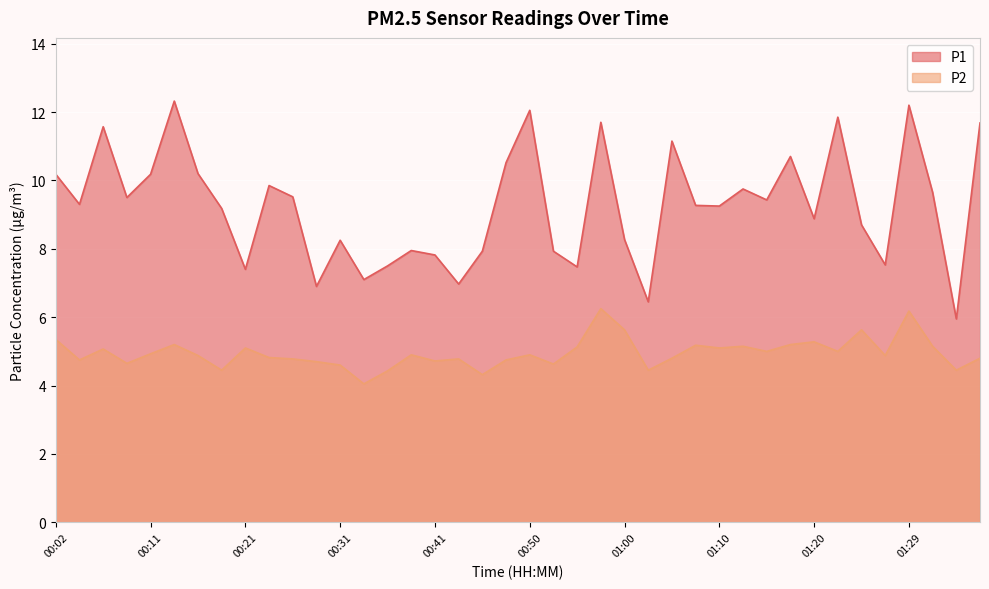

What is the difference between the P1 values at 00:19 and 00:26?

0.3